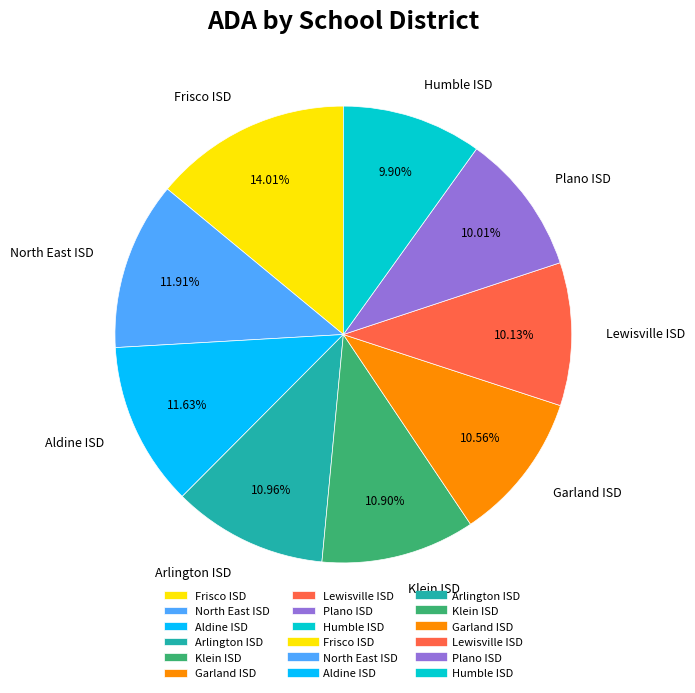

To the nearest percent, what is the average slice percentage?

11%